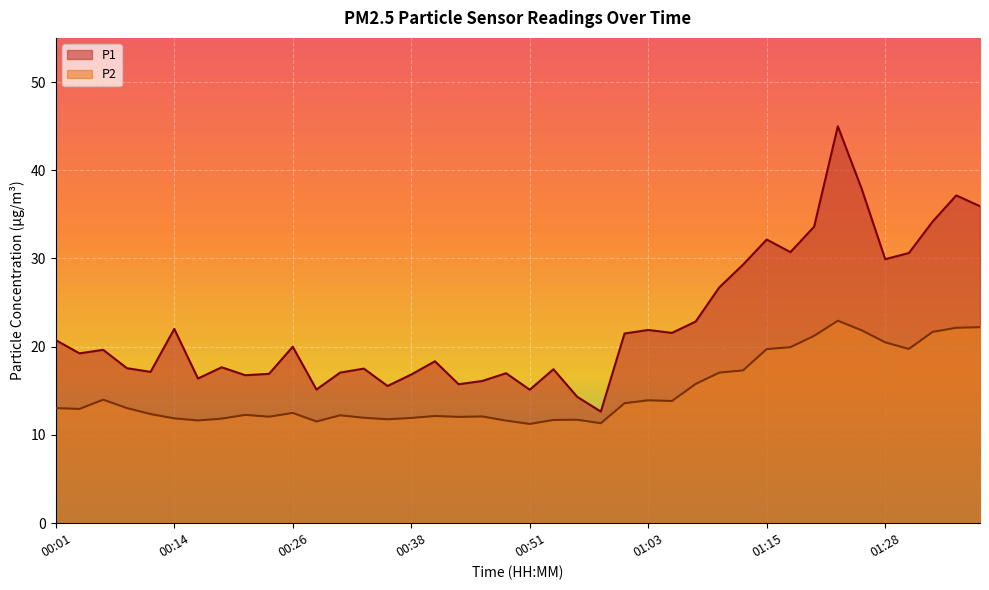

True or false: P2 has a value of 20.1 at 00:38.

False